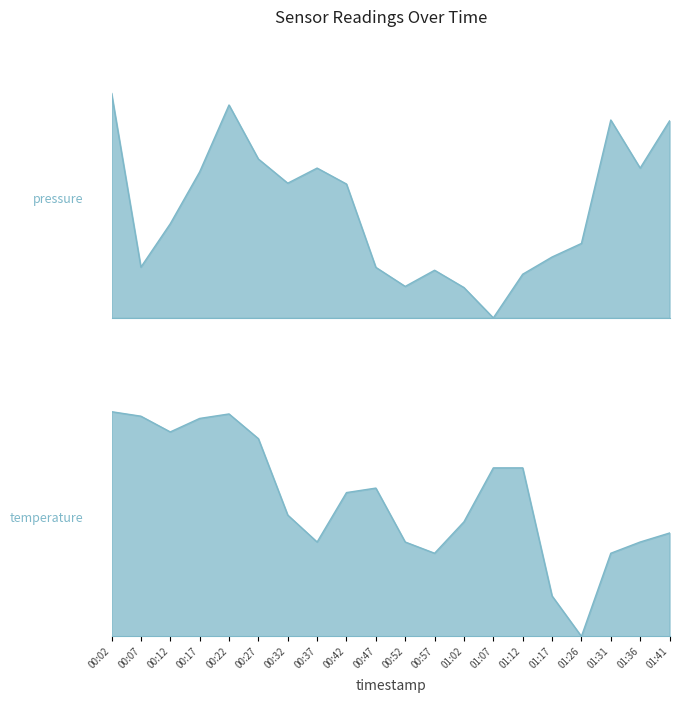

Reading right to left, list all the values displayed in this chart.

pressure: 0.9	0.7	0.9	0.3	0.3	0.2	0.0	0.1	0.2	0.1	0.2	0.6	0.7	0.6	0.7	0.9	0.6	0.4	0.2	1.0
temperature: 0.5	0.4	0.4	0.0	0.2	0.8	0.8	0.5	0.4	0.4	0.7	0.6	0.4	0.5	0.9	1.0	1.0	0.9	1.0	1.0